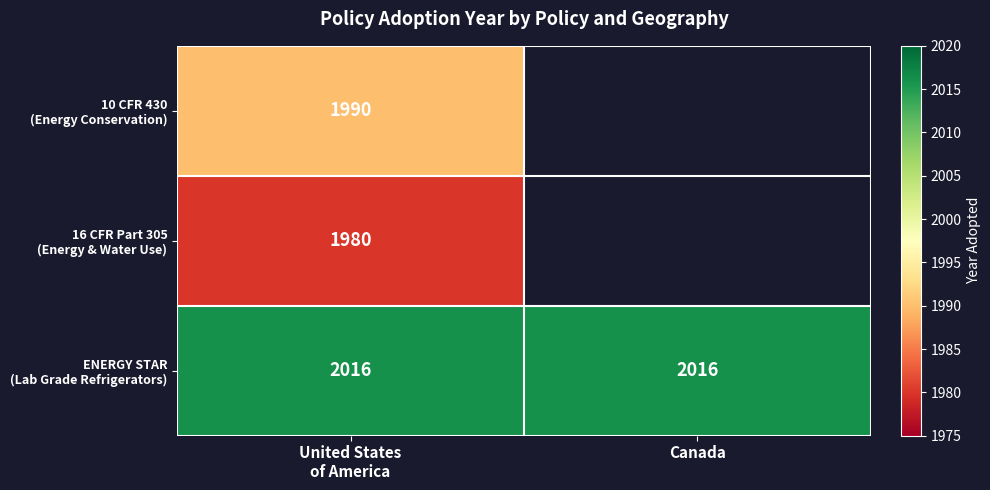

Rank the series by their maximum value, from lowest to highest.

16 CFR Part 305 (Energy & Water Use), 10 CFR 430 (Energy Conservation), ENERGY STAR (Lab Grade Refrigerators)